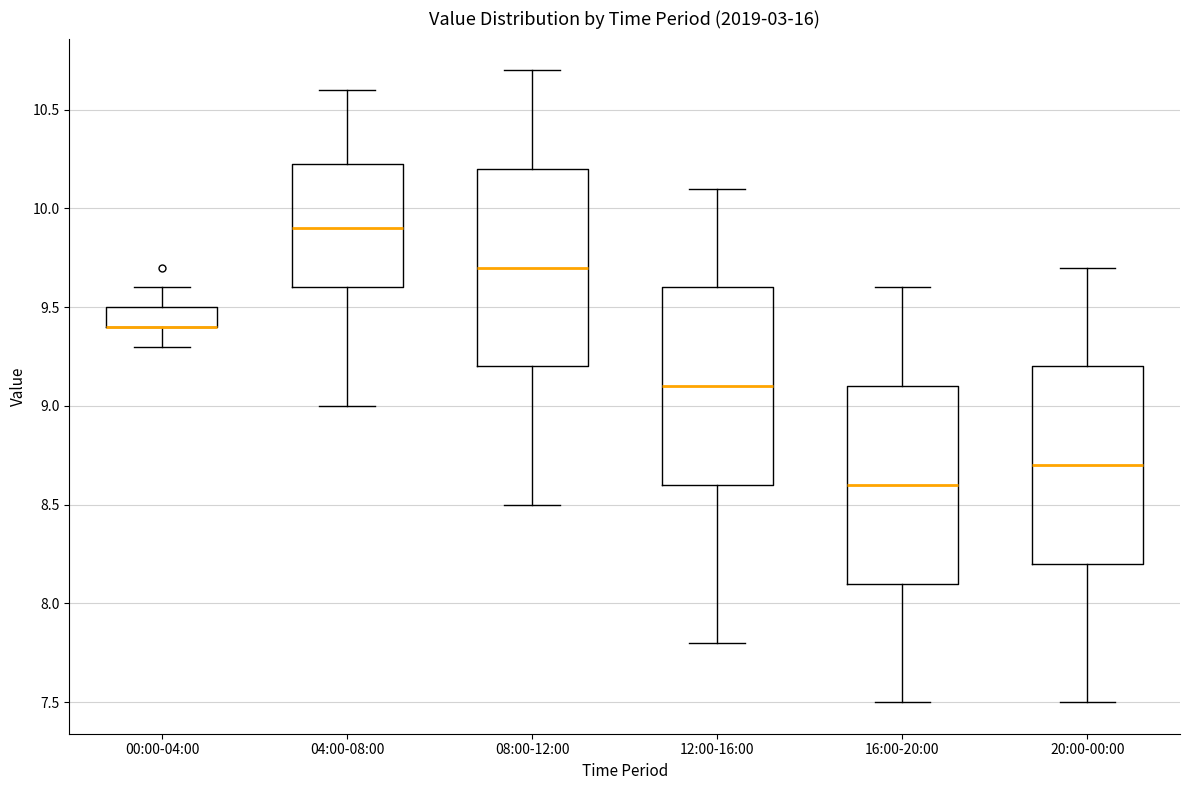

Where does the lower whisker of the box for 20:00-00:00 end on the y-axis? The values are not printed on the chart, so give them approximately, as read against the axis.

7.50